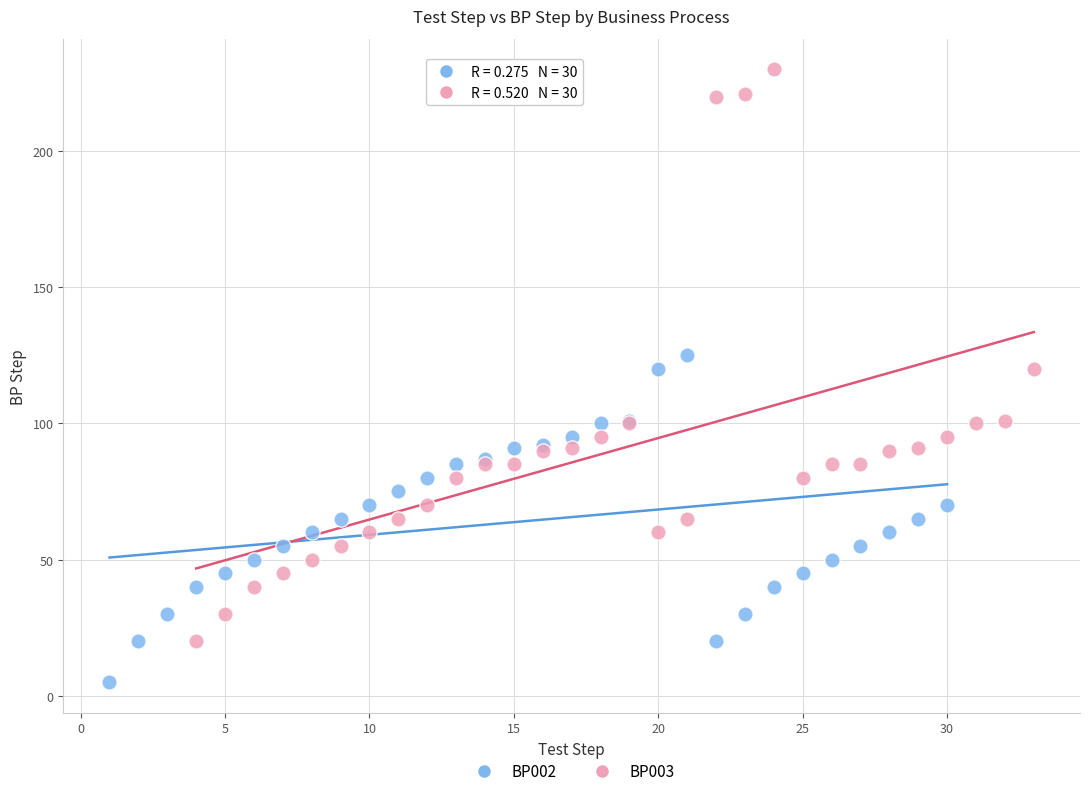

Which series has the widest spread of Y values?

BP003